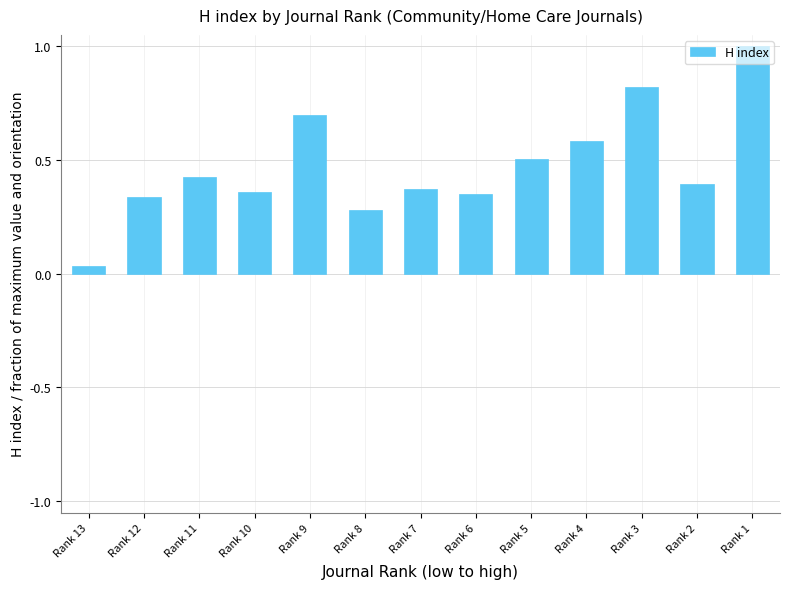

True or false: the data shows 1.6 at Rank 1.

False